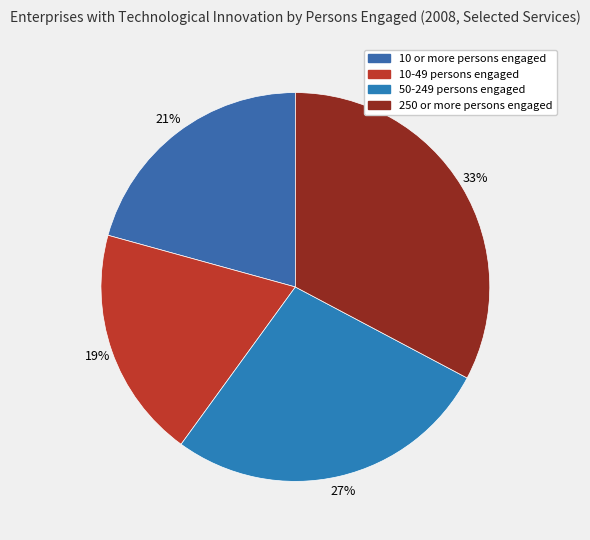

How many slices are in this pie chart?

4